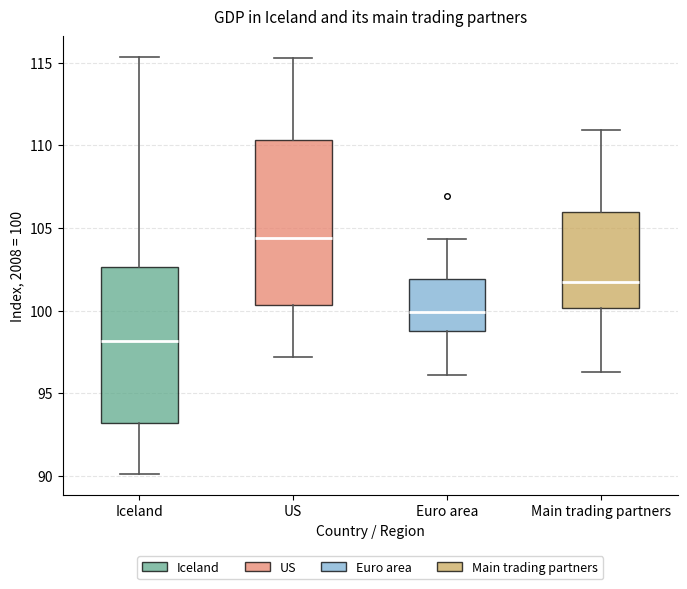

Reading left to right, transcribe this box plot: for each box, give where its median line is, the range the box spans, and where its two whiskers end, as read against the y-axis. The values are not printed on the chart, so give them approximately, as read against the axis.

Iceland: median 98.0, box 93.0 to 102.5, whiskers 90.0 to 115.5
US: median 104.5, box 100.5 to 110.5, whiskers 97.0 to 115.5
Euro area: median 100.0, box 99.0 to 102.0, whiskers 96.0 to 104.5
Main trading partners: median 101.5, box 100.0 to 106.0, whiskers 96.5 to 111.0